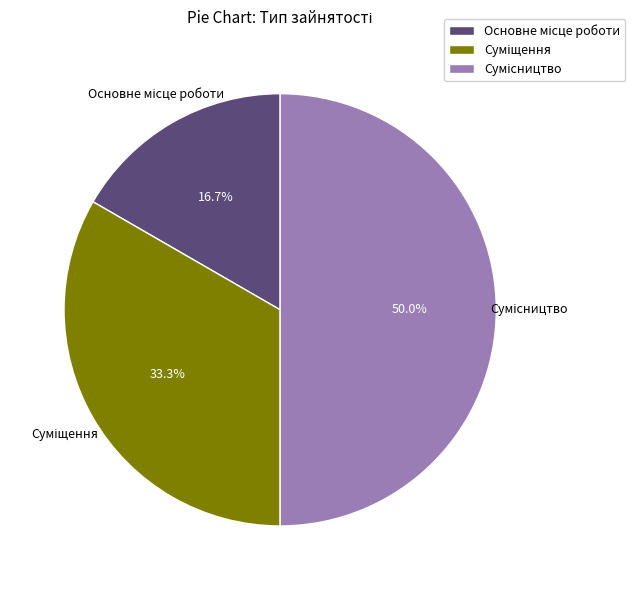

True or false: Основне місце роботи accounts for 17% of the total.

True